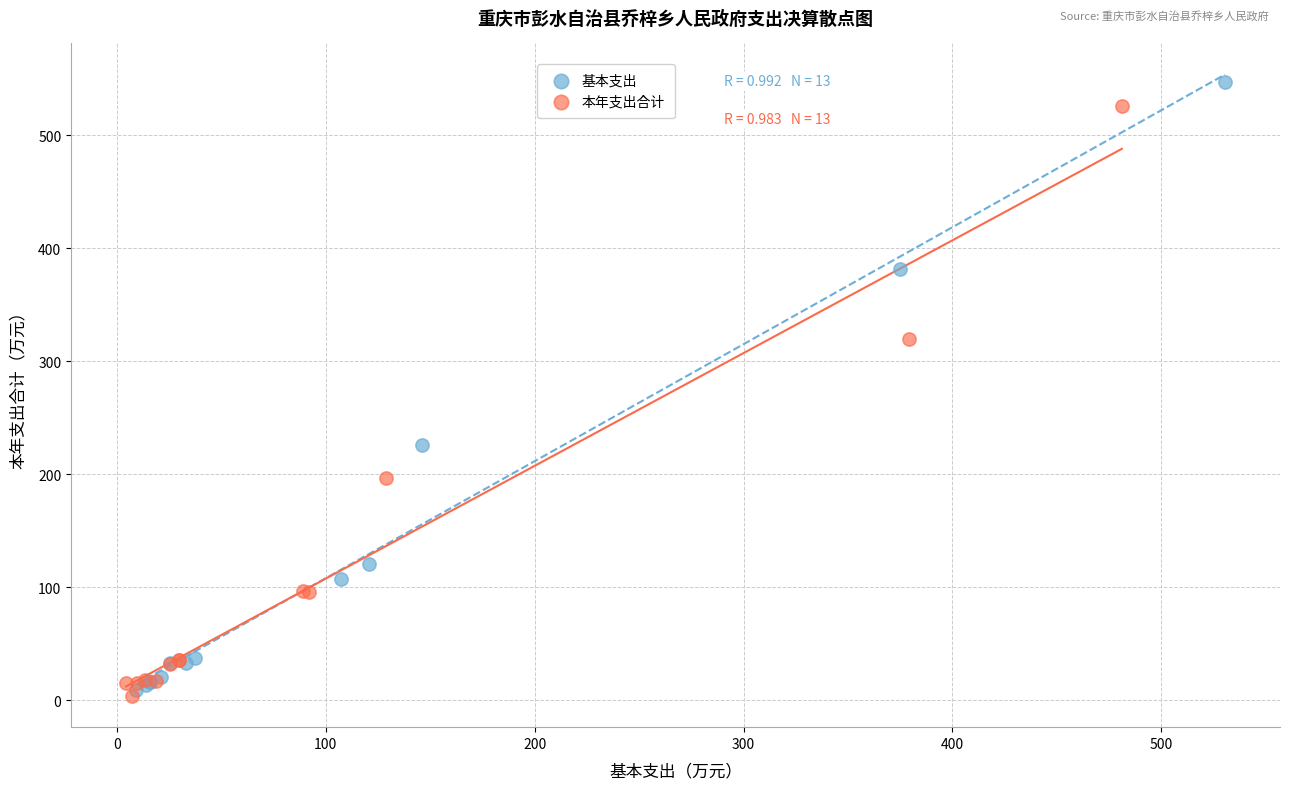

Which series has the largest Y range (max minus min)?

基本支出